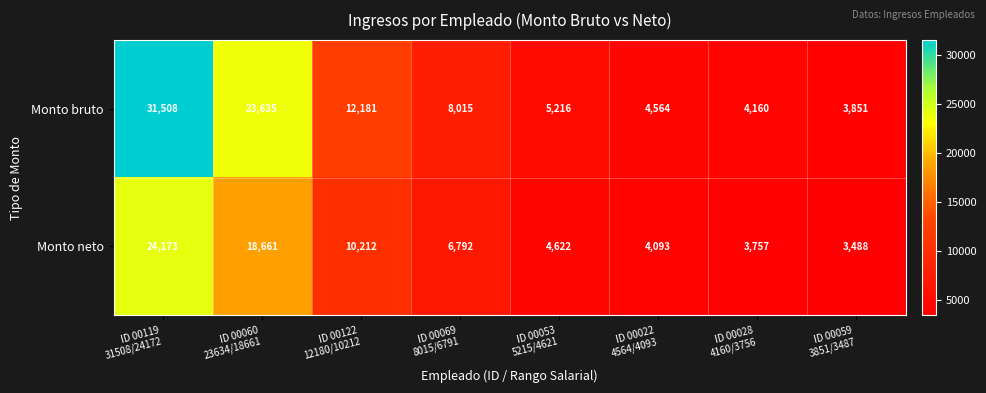

What is the average value of the Monto bruto series?

11641